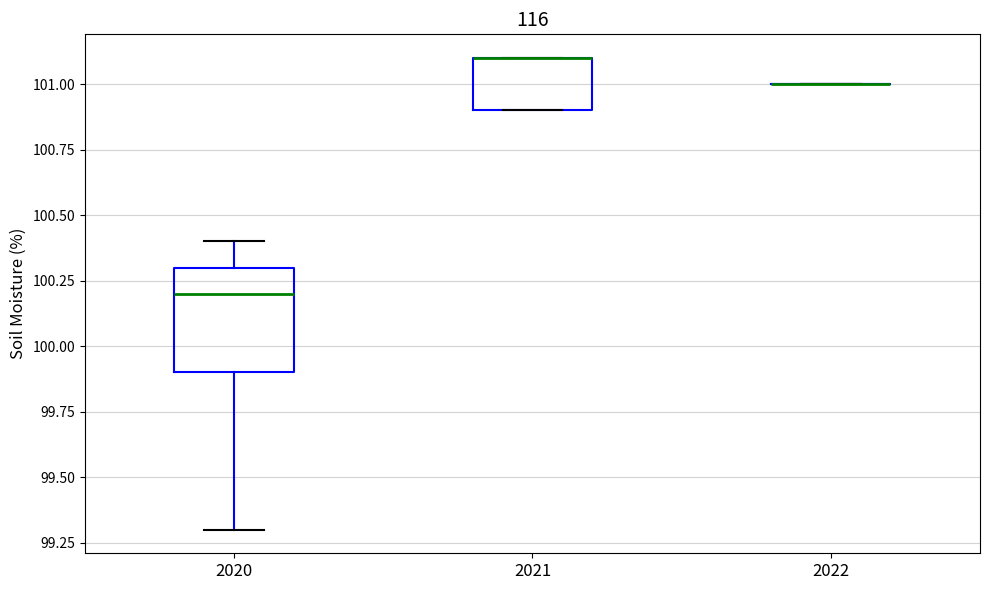

Reading left to right, transcribe this box plot: for each box, give where its median line is, the range the box spans, and where its two whiskers end, as read against the y-axis. The values are not printed on the chart, so give them approximately, as read against the axis.

2020: median 100.2, box 99.9 to 100.3, whiskers 99.3 to 100.4
2021: median 101.1 (drawn on the box's upper edge), box 100.9 to 101.1, whiskers 100.9 to 101.1
2022: box collapsed to a line at 101.0, whiskers 101.0 to 101.0